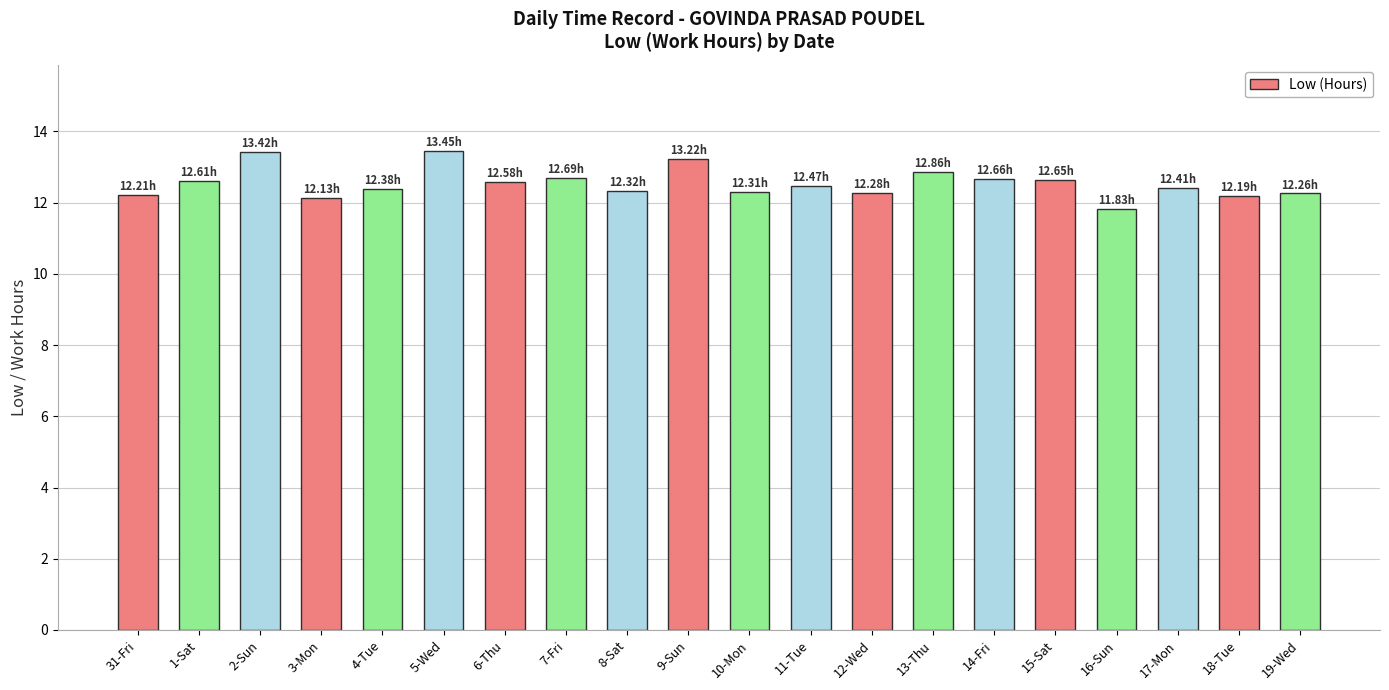

What is the change in value from 6-Thu to 9-Sun?

+0.6